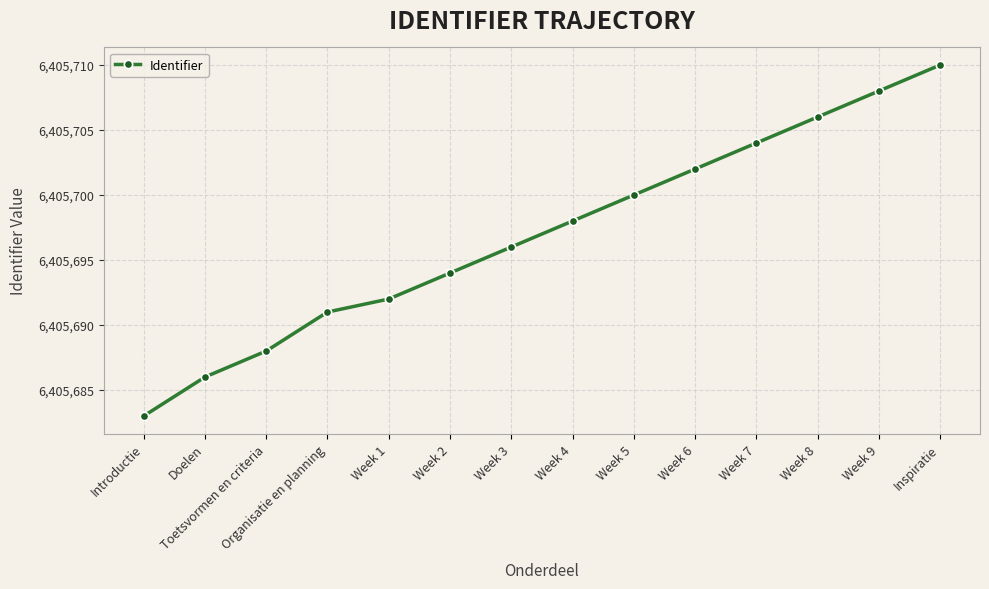

How many lines are shown in the chart?

1